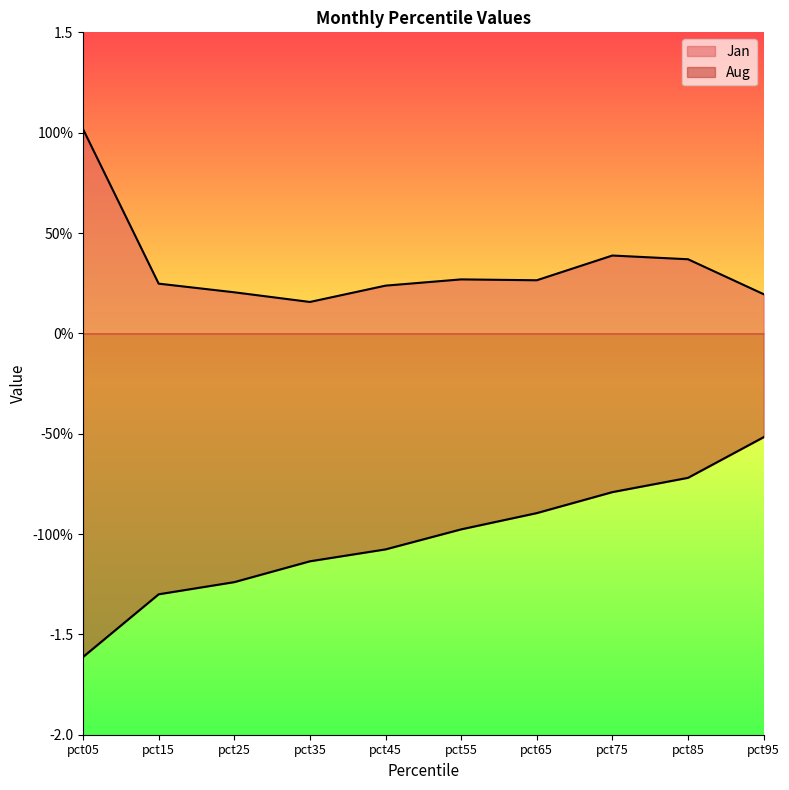

List the series in order of their peak value, lowest first.

Aug, Jan